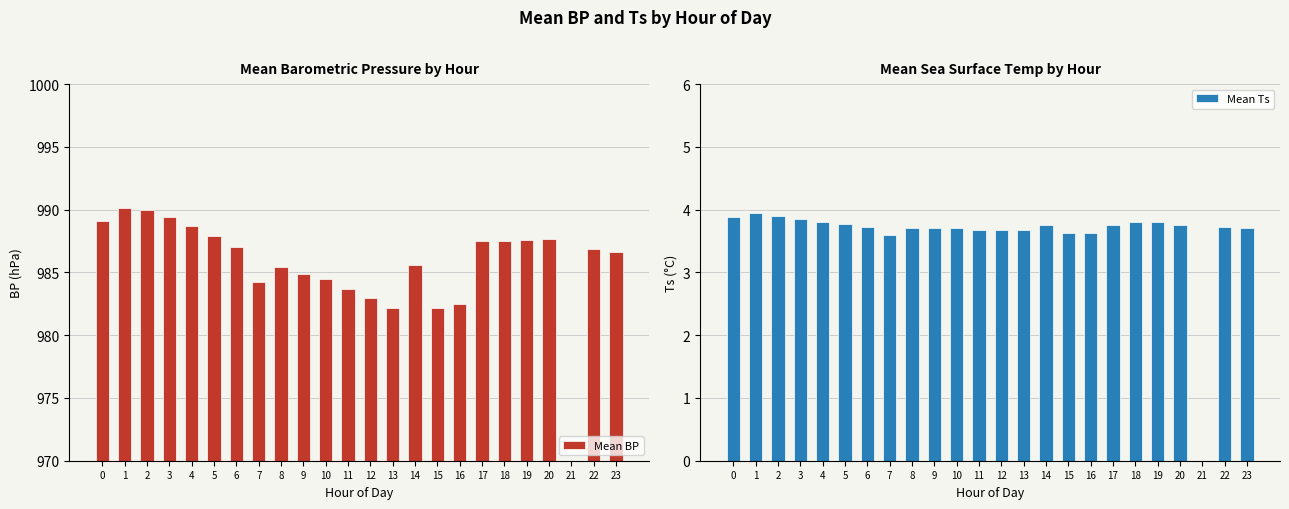

True or false: Mean BP has a value of 990.0 at 2.

True